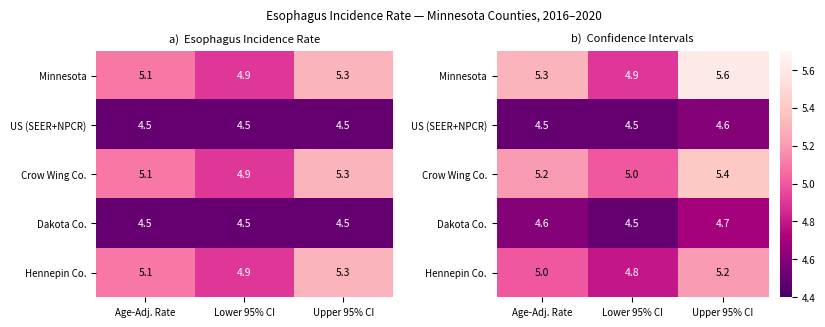

Rank the series by their maximum value, from highest to lowest.

Minnesota, Crow Wing Co., Hennepin Co., Dakota Co., US (SEER+NPCR)